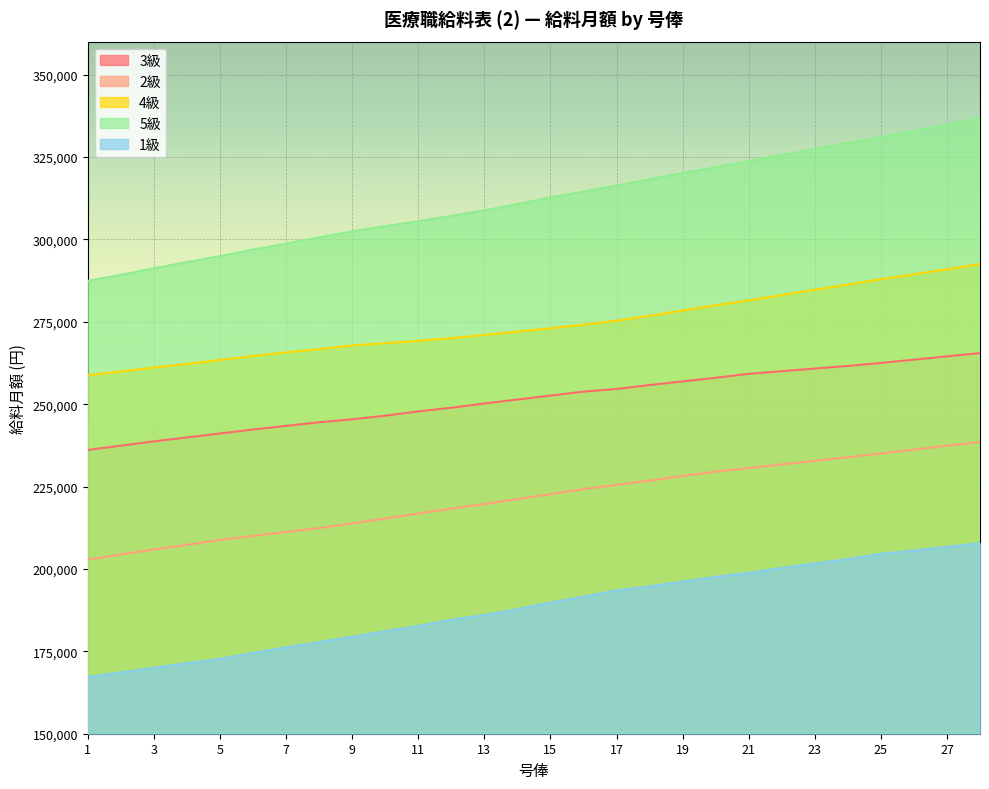

How many lines are shown in the chart?

5